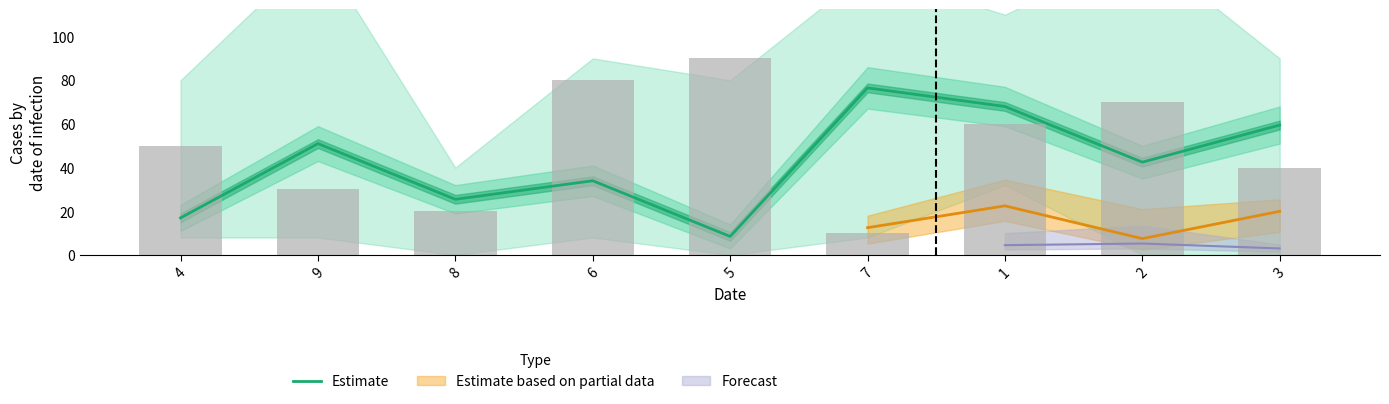

What is the change in value from 1 to 3?

-8.5